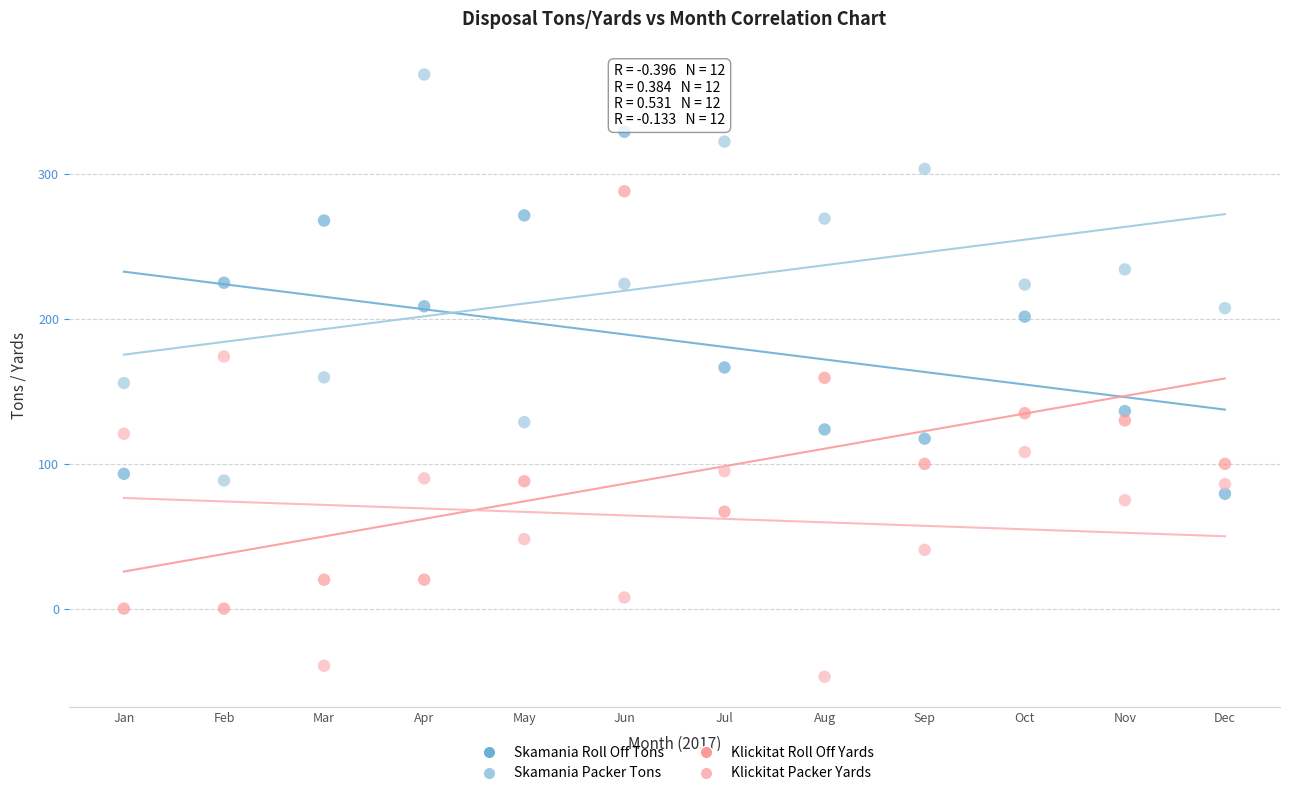

What are all the series names shown in the legend?

Skamania Roll Off Tons, Skamania Packer Tons, Klickitat Roll Off Yards, Klickitat Packer Yards